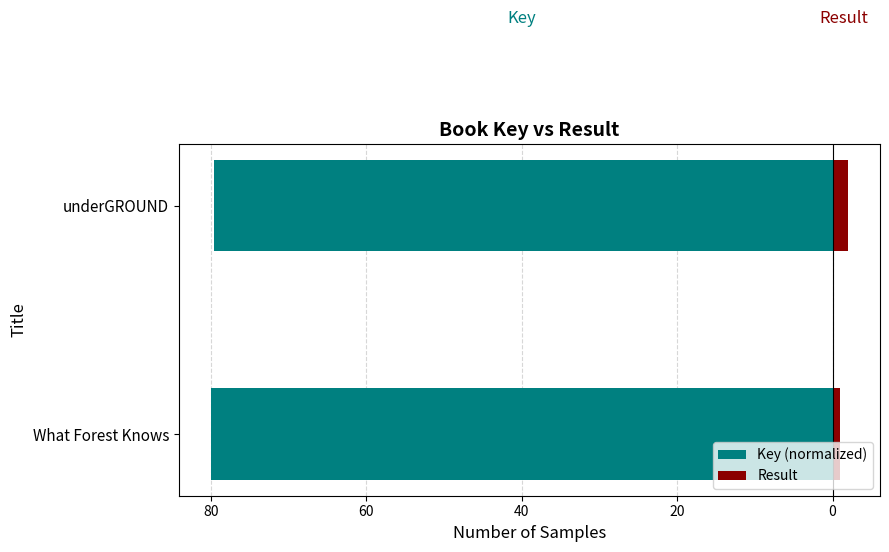

Reading right to left, transcribe all the data shown in this chart.

Key (normalized): -79.6	-80.0
Result: 2.0	1.0